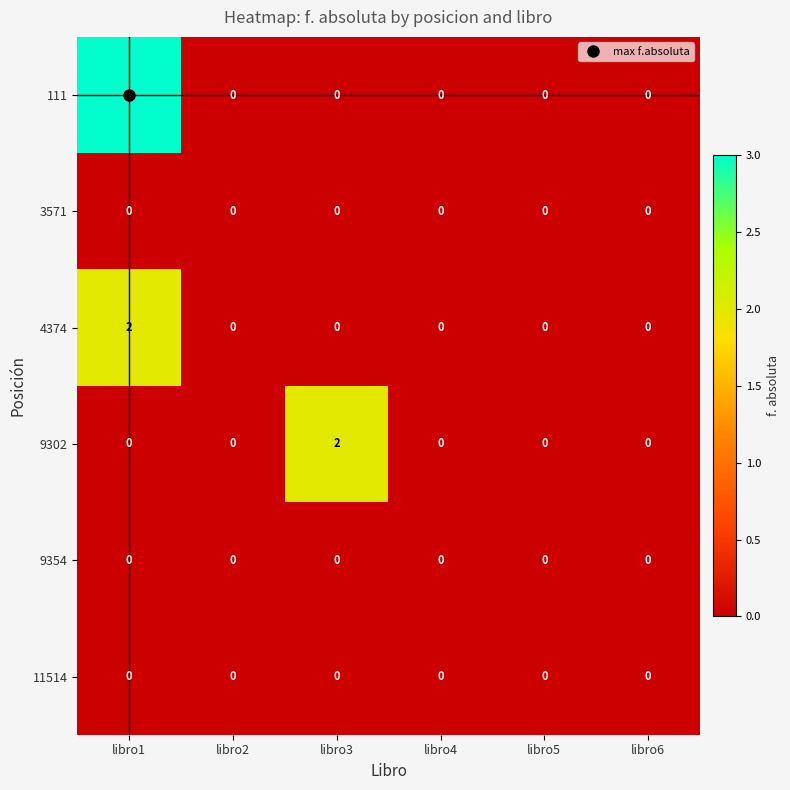

Which series has the largest total across all categories?

111